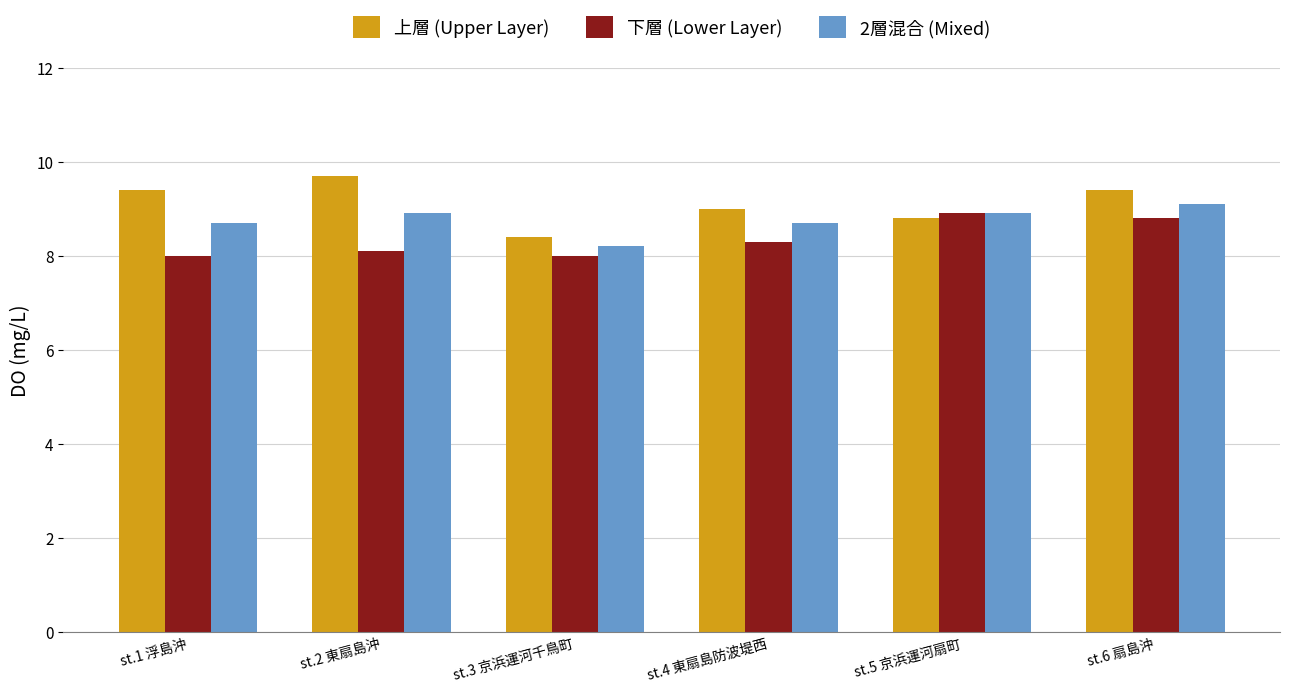

Count the number of data series in this chart.

3